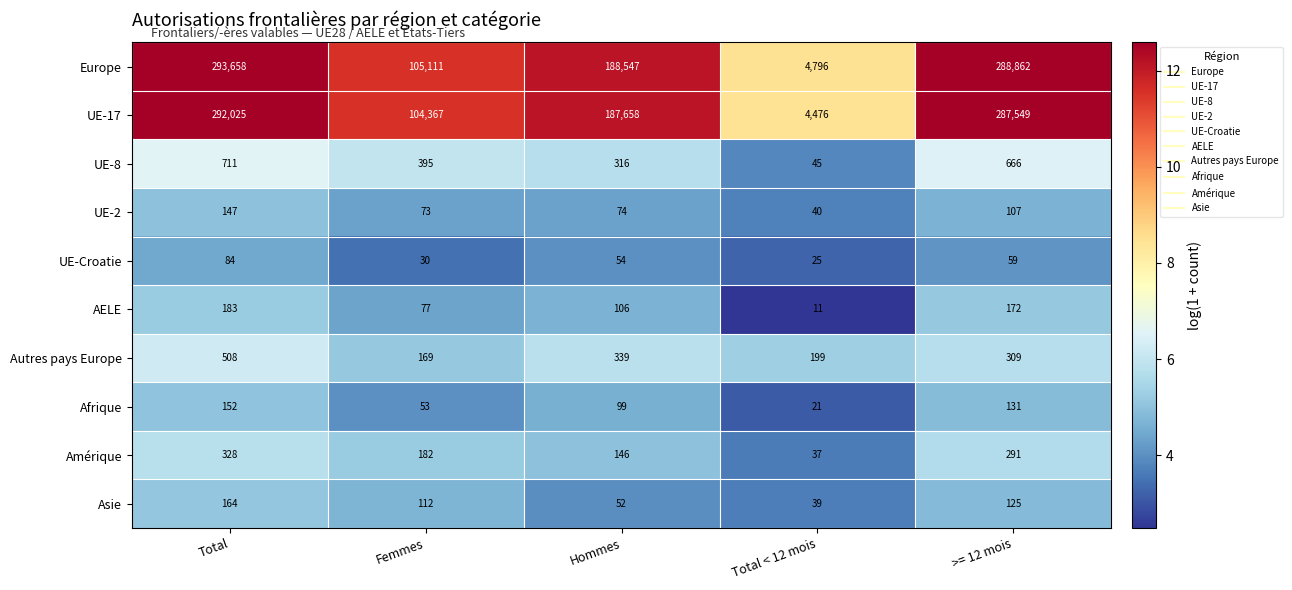

What is the maximum value for UE-8?

711